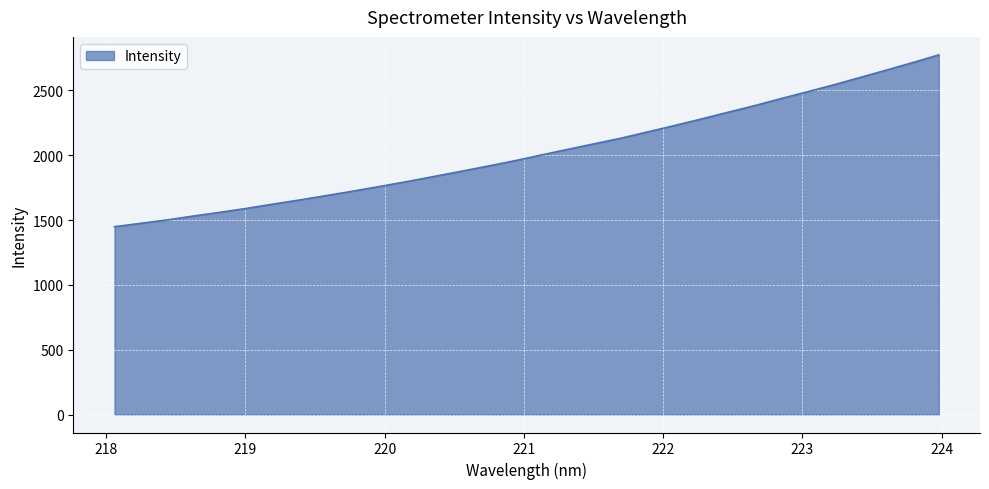

What is the smallest value displayed?

1449.0